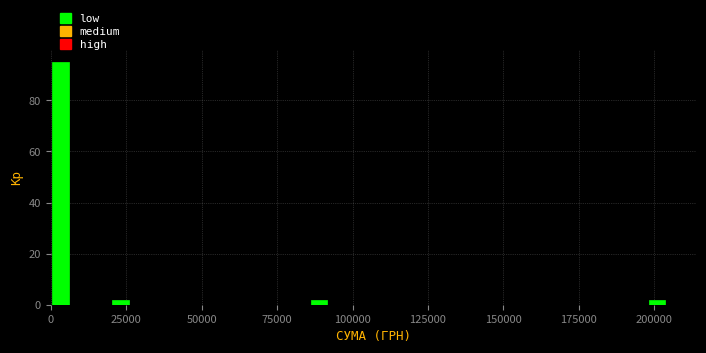

Read against the x-axis, roughly where is the centre of the tallest bar?

5000